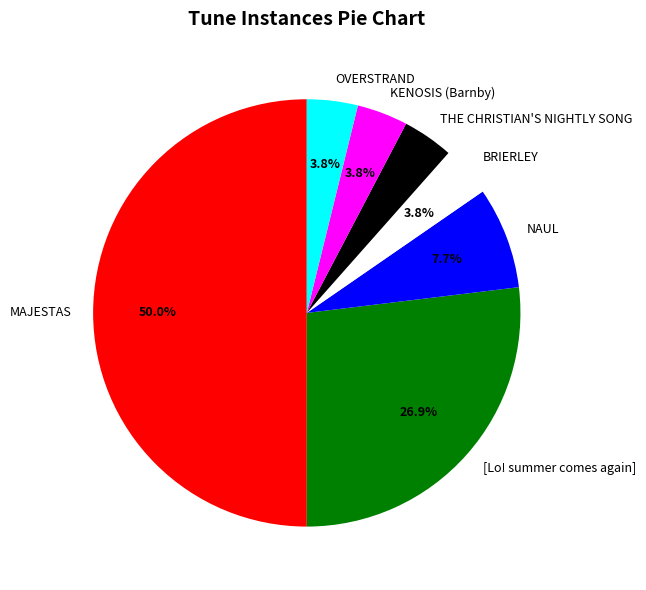

Which slice is the largest?

MAJESTAS